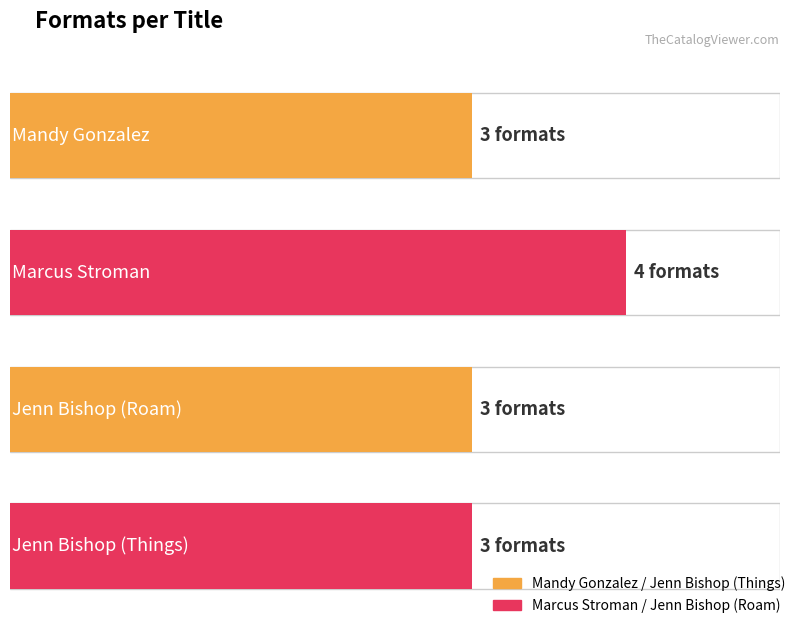

Reading left to right, transcribe all the data shown in this chart.

Mandy Gonzalez=3	Marcus Stroman=4	Jenn Bishop (Roam)=3	Jenn Bishop (Things)=3